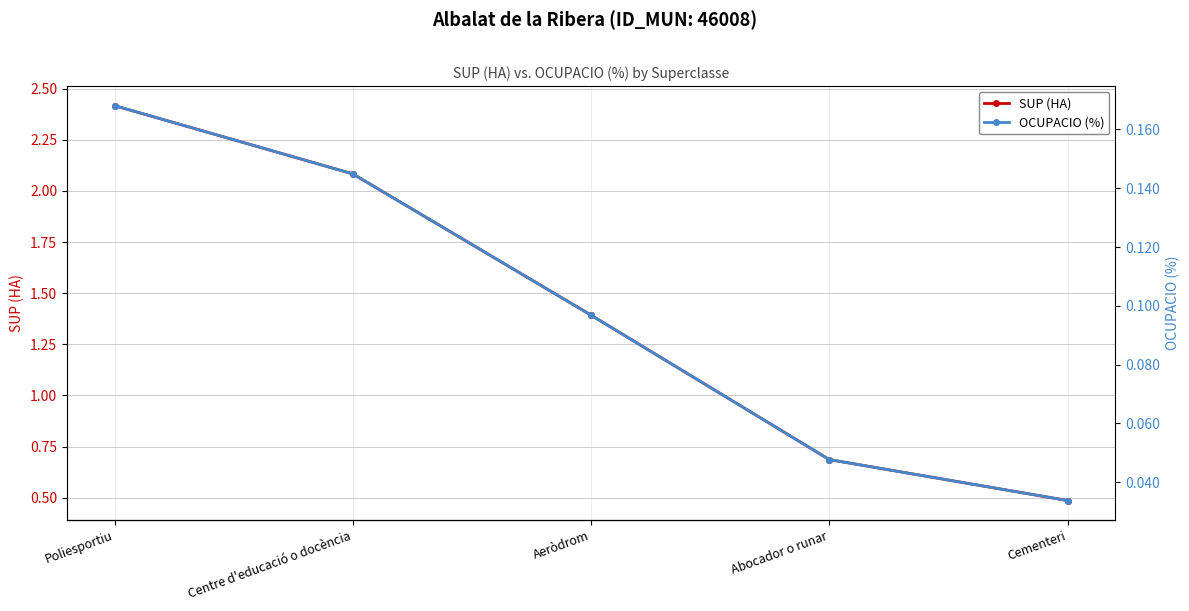

At how many categories does at least one series exceed 1?

3